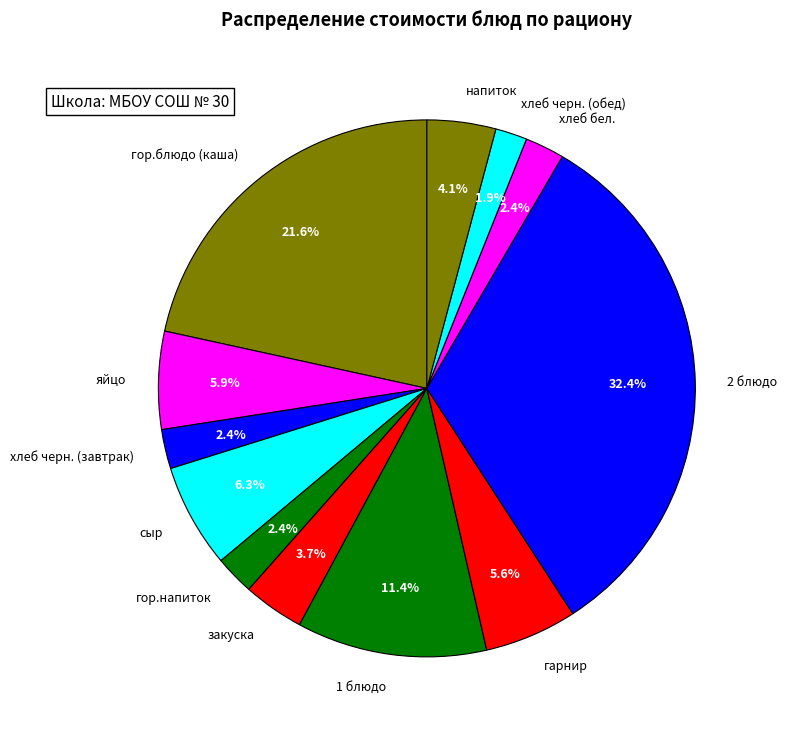

True or false: напиток accounts for 4% of the total.

True